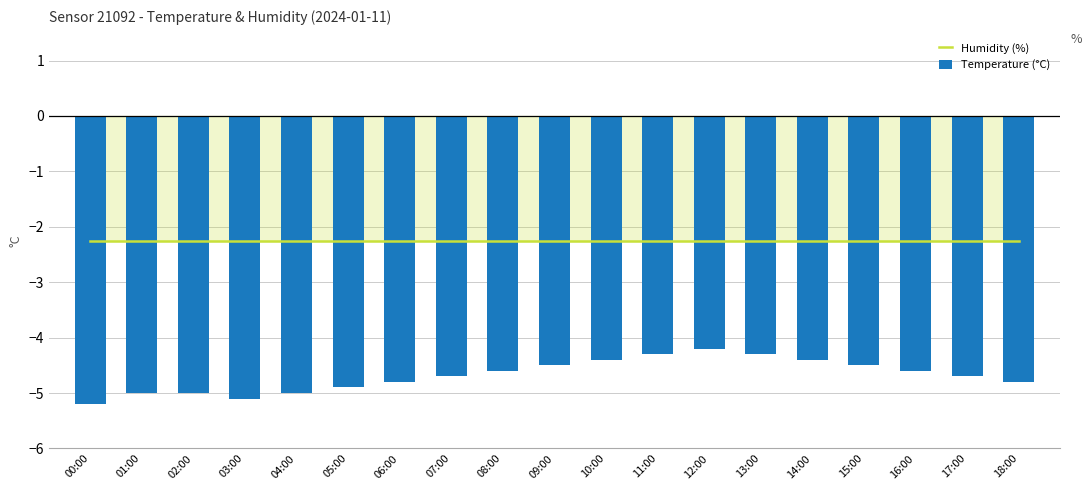

List the series in order of their overall mean, lowest first.

Temperature (°C), Humidity (%)